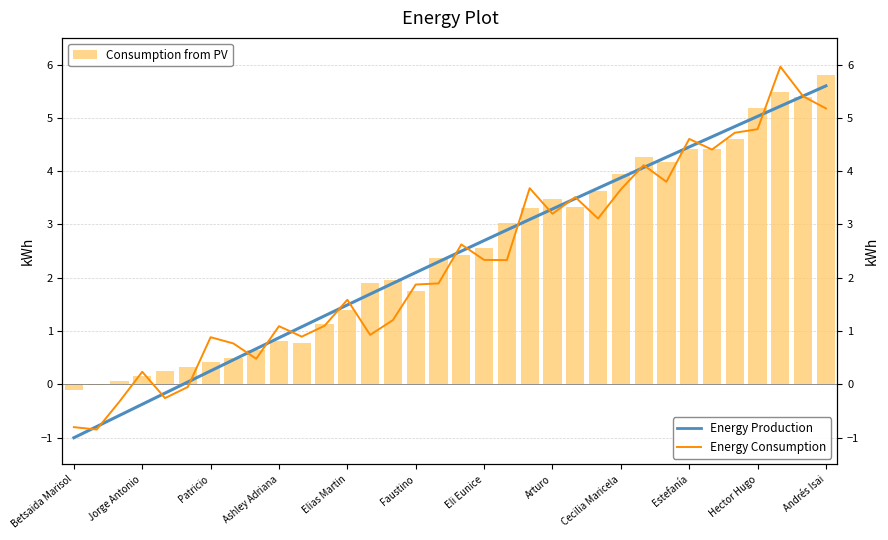

What is the greatest value displayed?

6.0